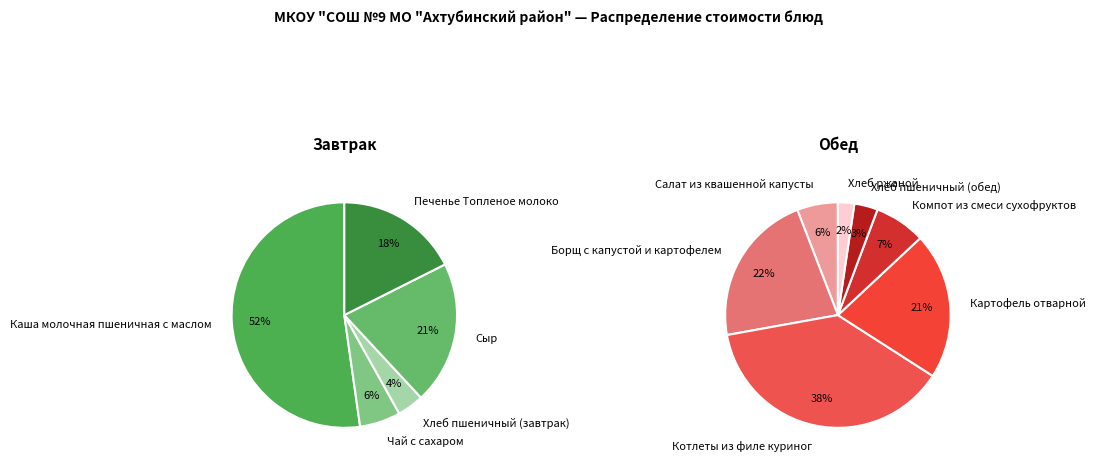

How many segments does this pie chart have?

12